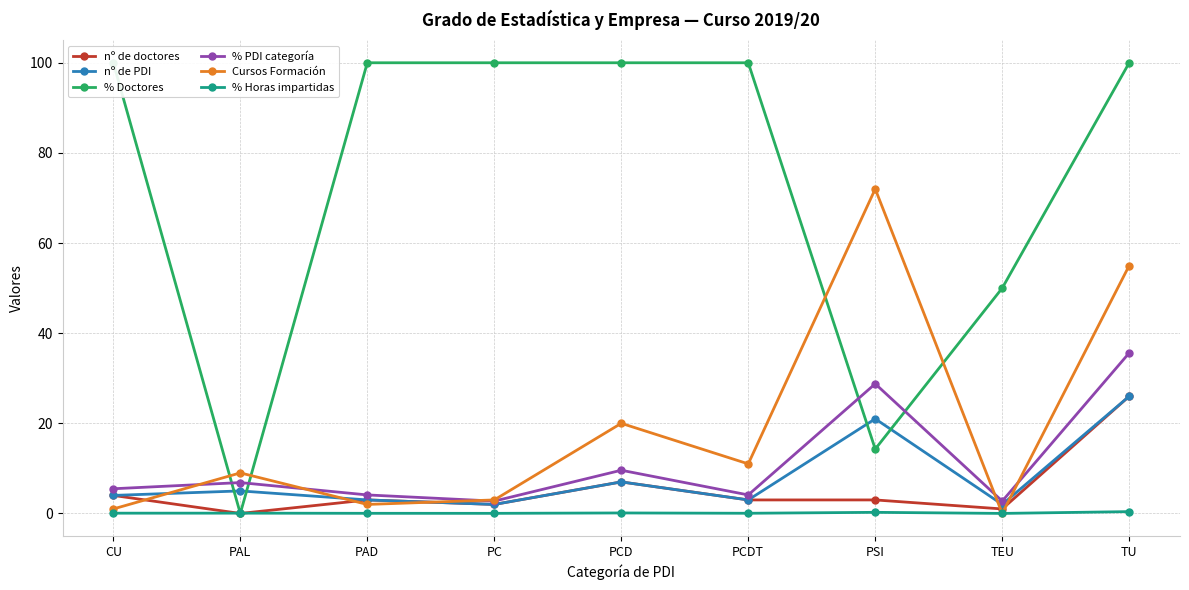

What is the sum of all % PDI categoría values?

100.0